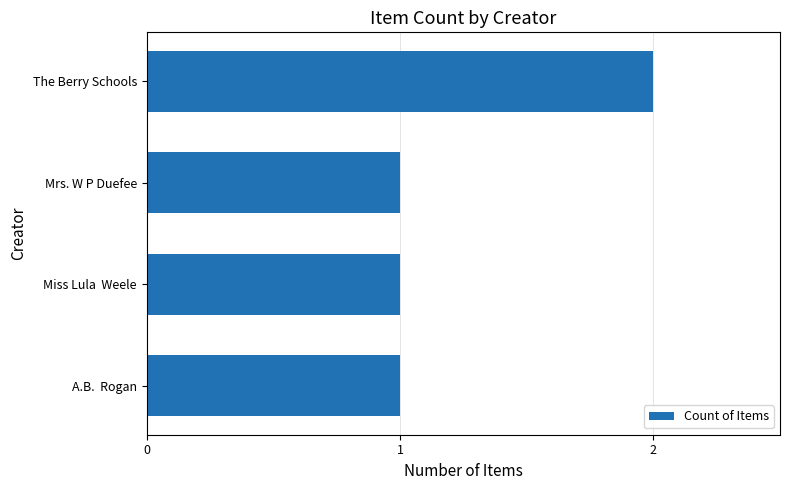

Which has a higher value, The Berry Schools or A.B.  Rogan?

The Berry Schools